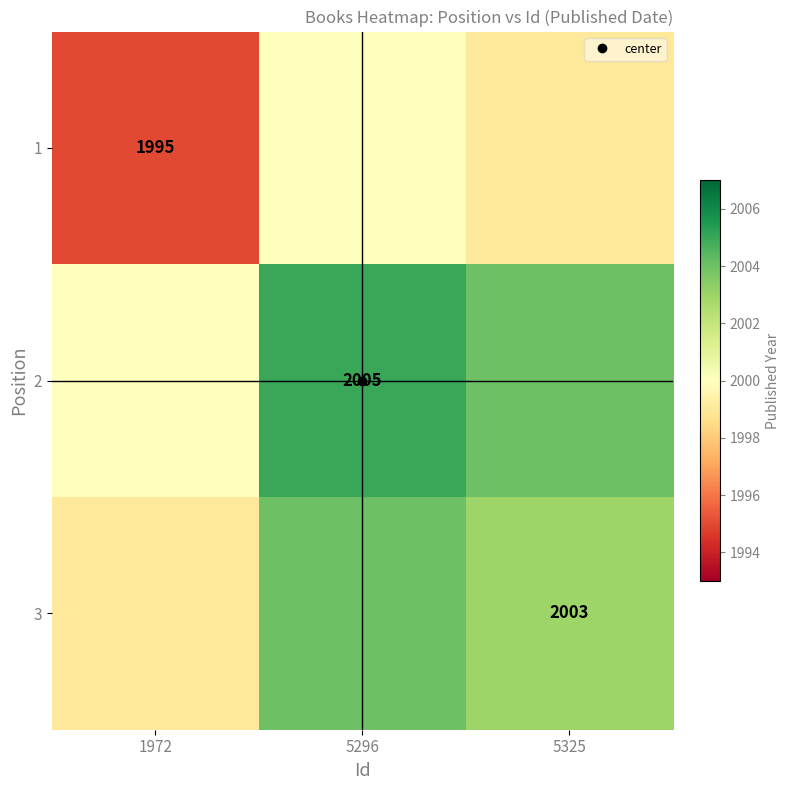

Which category has the lowest value in the 1 series?

1972